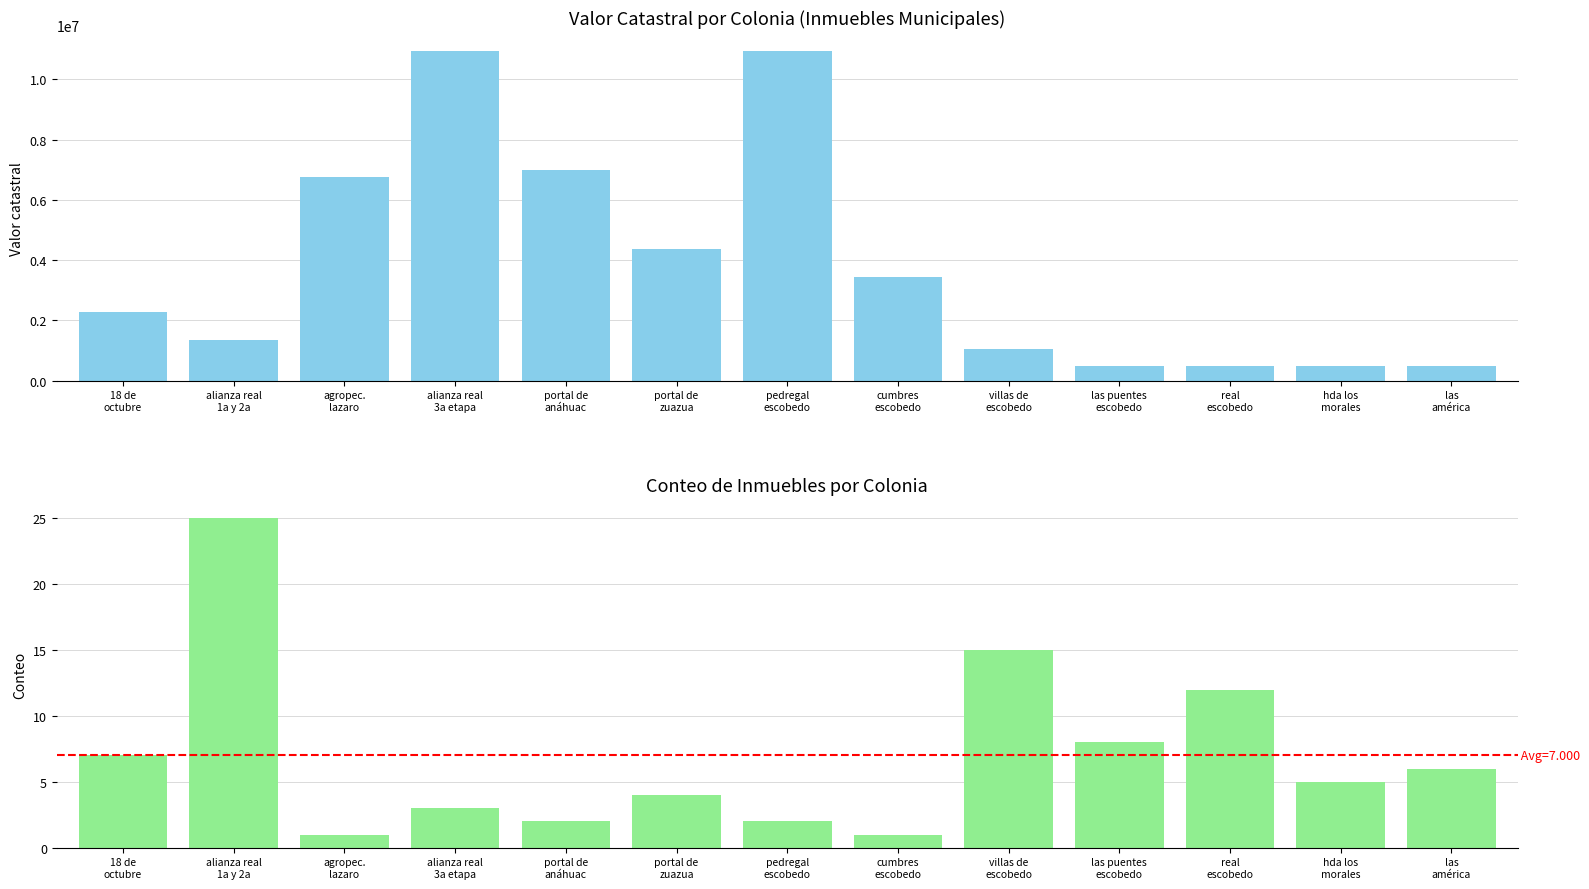

Is it true that Conteo de inmuebles equals 2 at portal de
anáhuac?

True